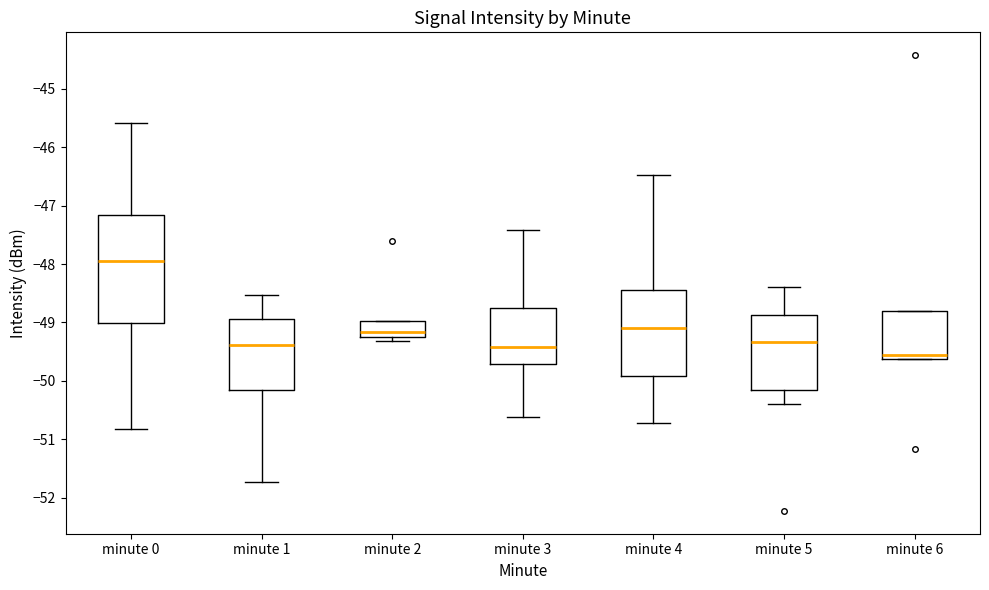

Where is the upper edge of the box for minute 2 on the y-axis? The values are not printed on the chart, so give them approximately, as read against the axis.

-49.0